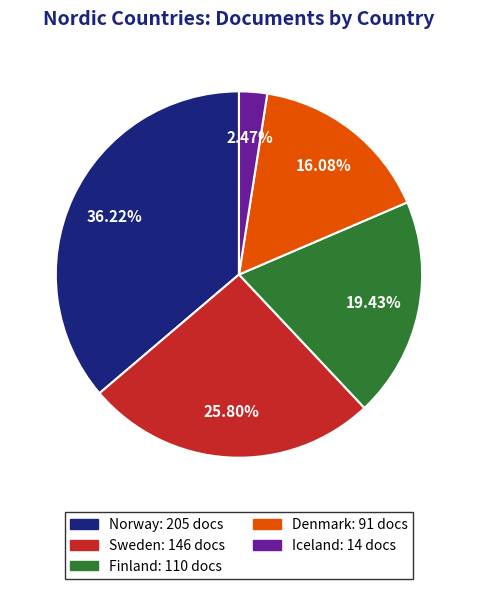

To the nearest percent, what is the average slice percentage?

20%